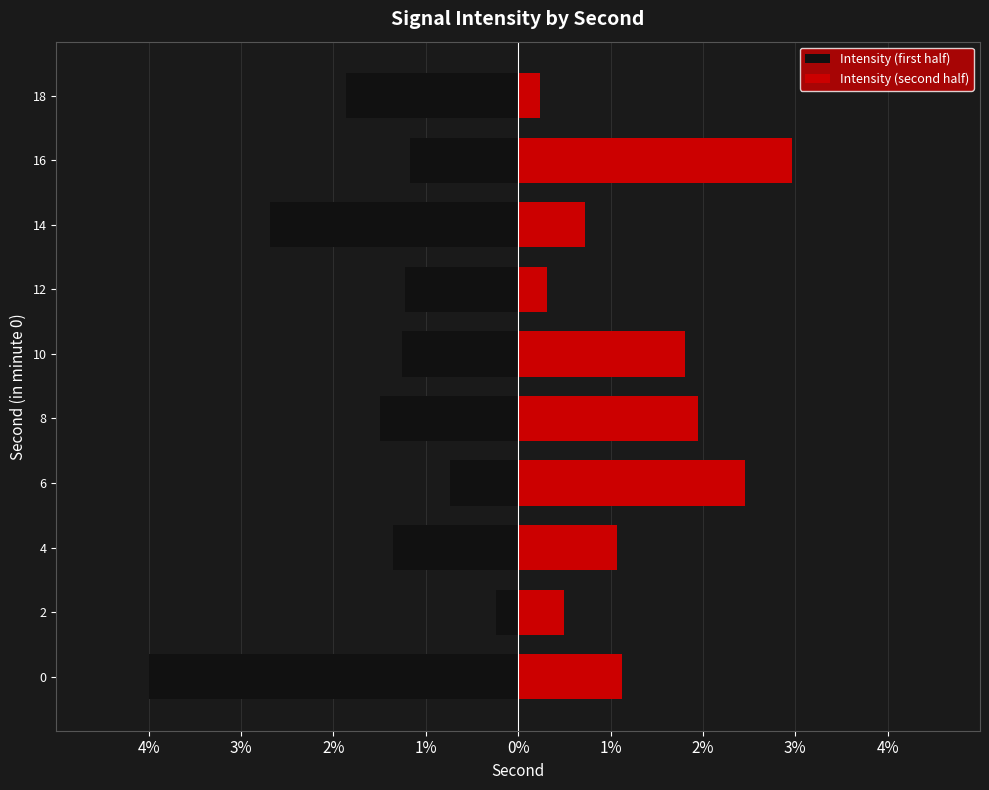

At 12, list the series in order from largest to smallest.

Intensity (second half), Intensity (first half)